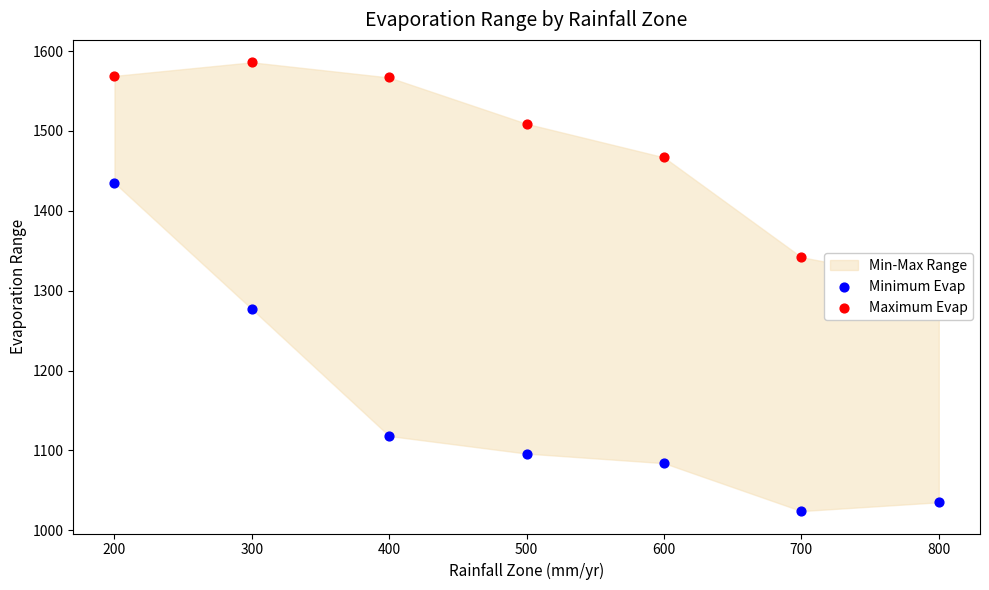

At which category is the sum across all series the highest?

200